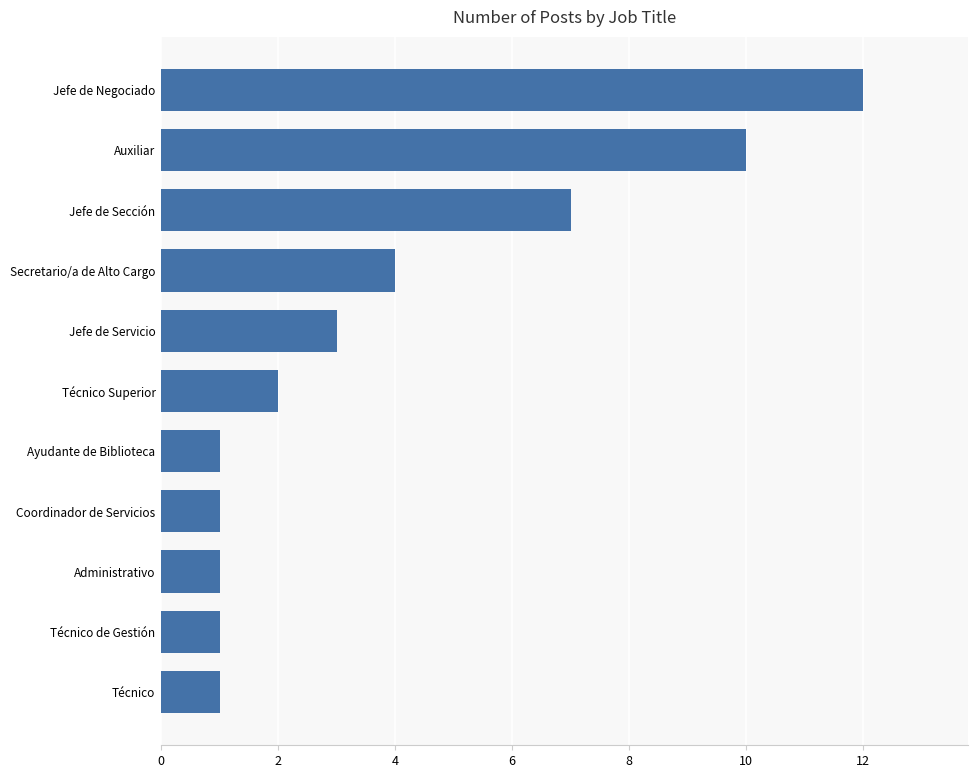

True or false: the data shows 11 at Jefe de Sección.

False